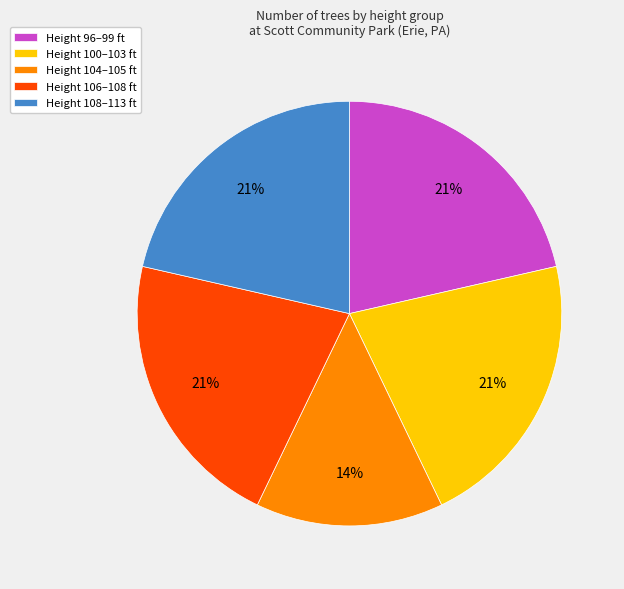

Does any single category account for the majority?

No